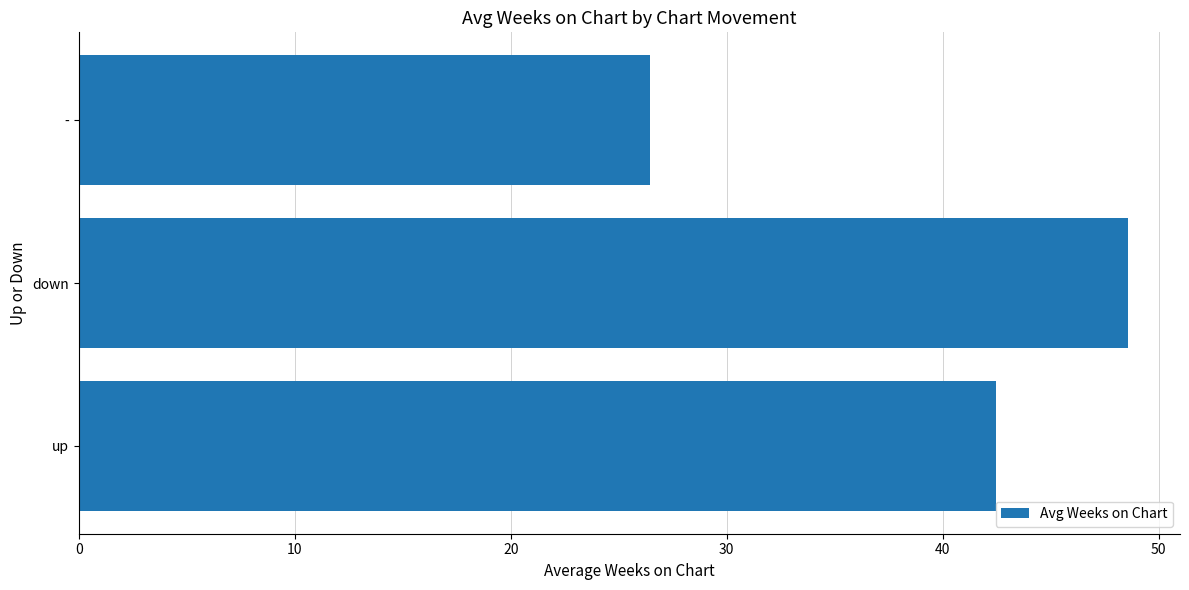

Is it true that the value at - is 6.7?

False